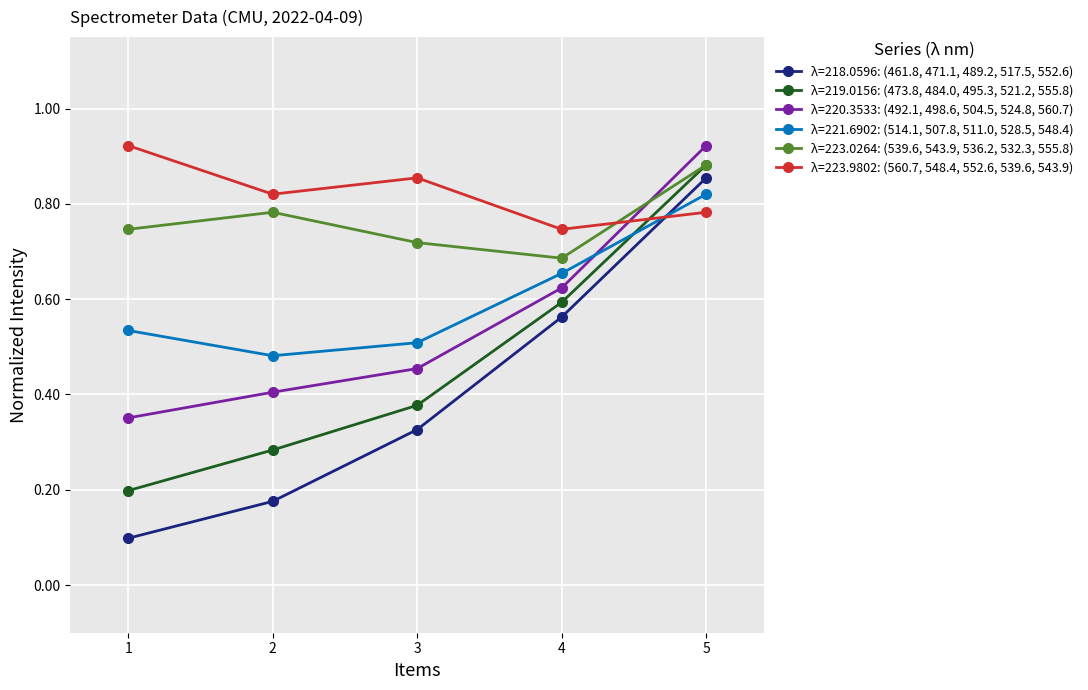

Is it true that λ=220.3533: (492.1, 498.6, 504.5, 524.8, 560.7) equals 0.5 at 3?

True